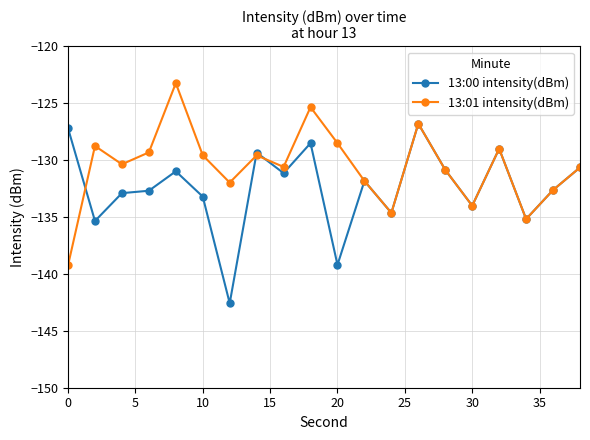

Rank the series by their average value, from lowest to highest.

13:00 intensity(dBm), 13:01 intensity(dBm)